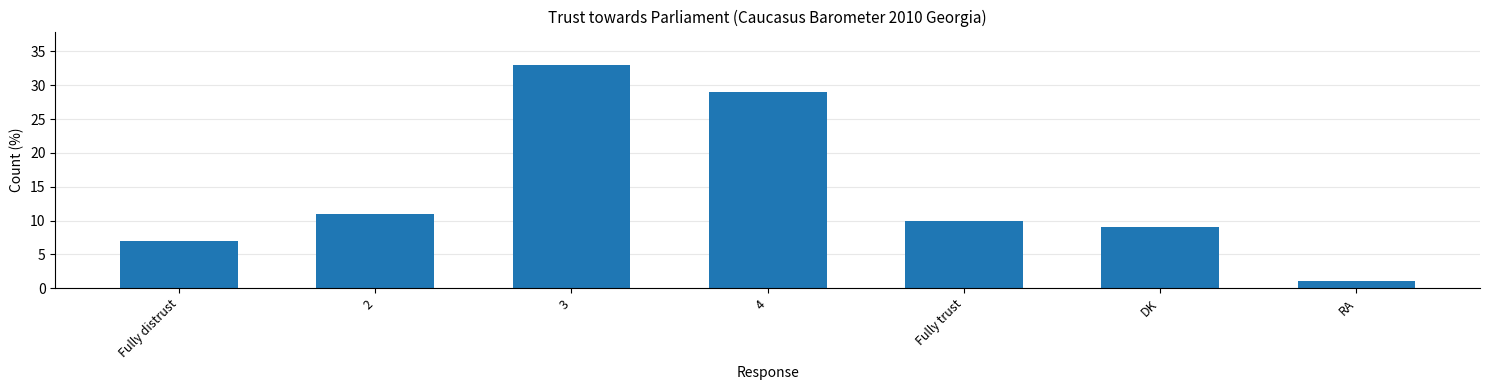

How many values are below 10?

3